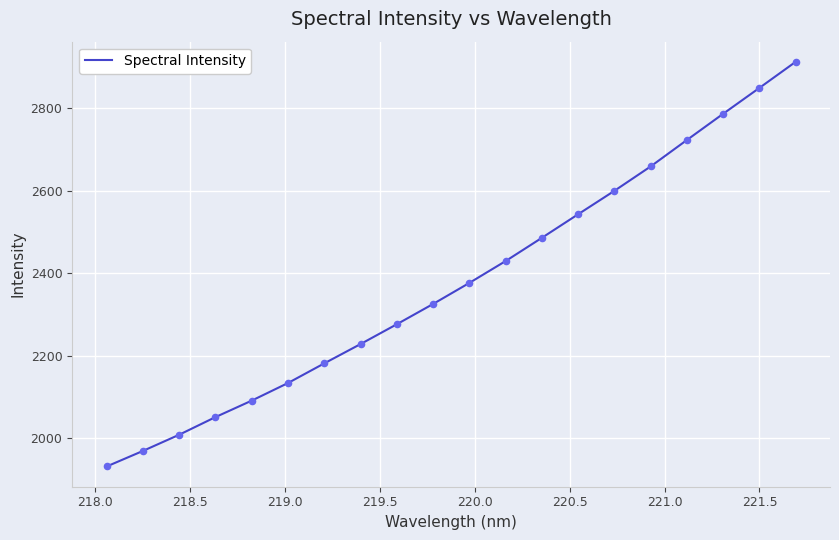

What is the difference between the maximum and minimum values?

981.7